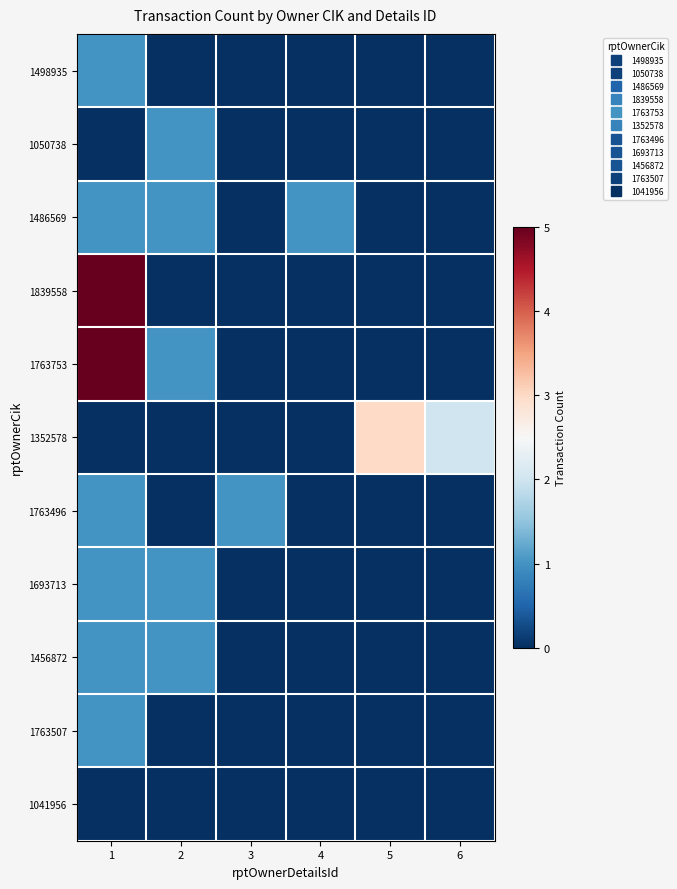

What is the maximum value shown in the chart?

5